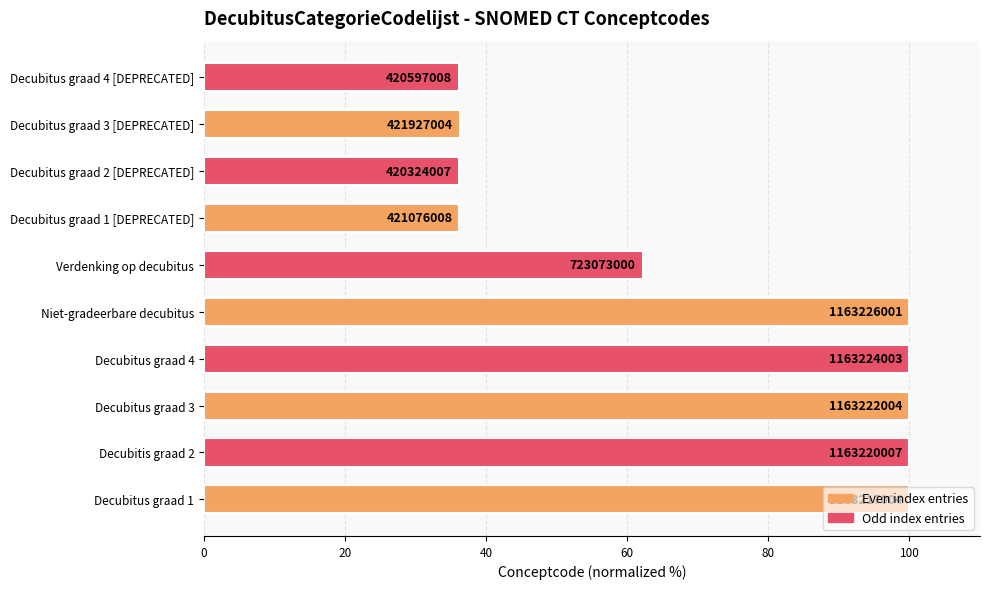

What is the maximum value shown in the chart?

100.0